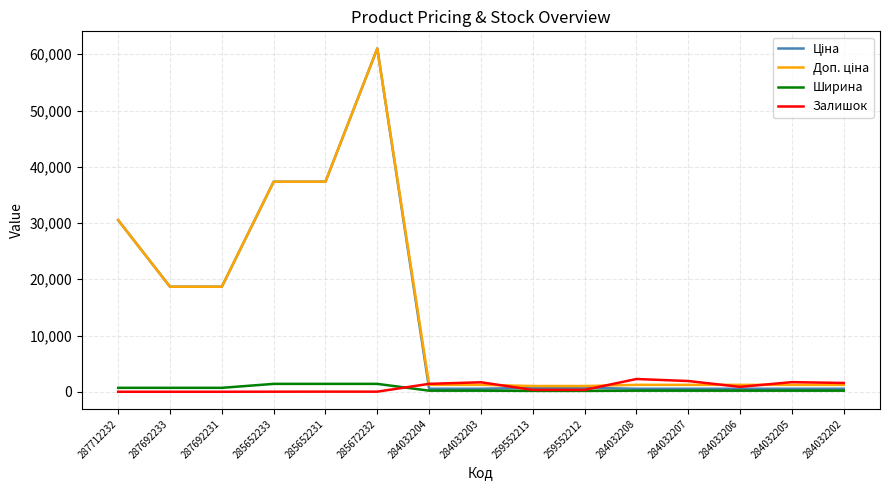

At which category does the chart reach its peak across all series?

285672232